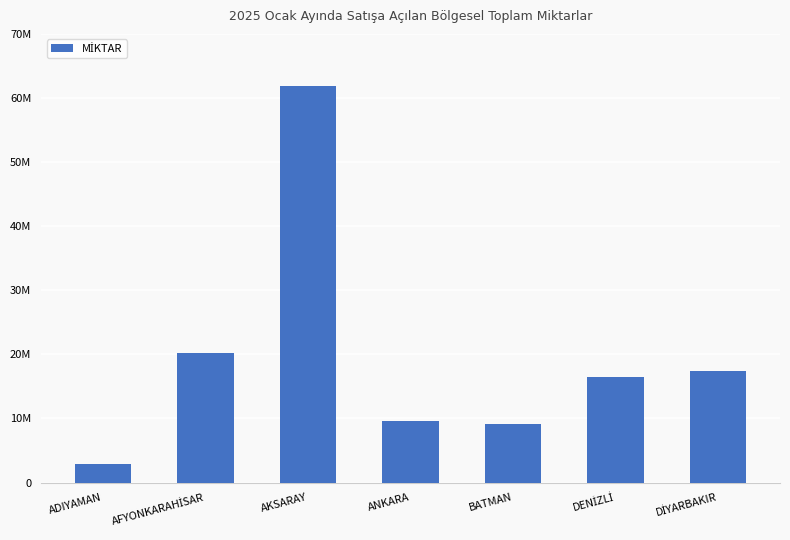

What is the sum of the values at AFYONKARAHİSAR and AKSARAY?

82066471